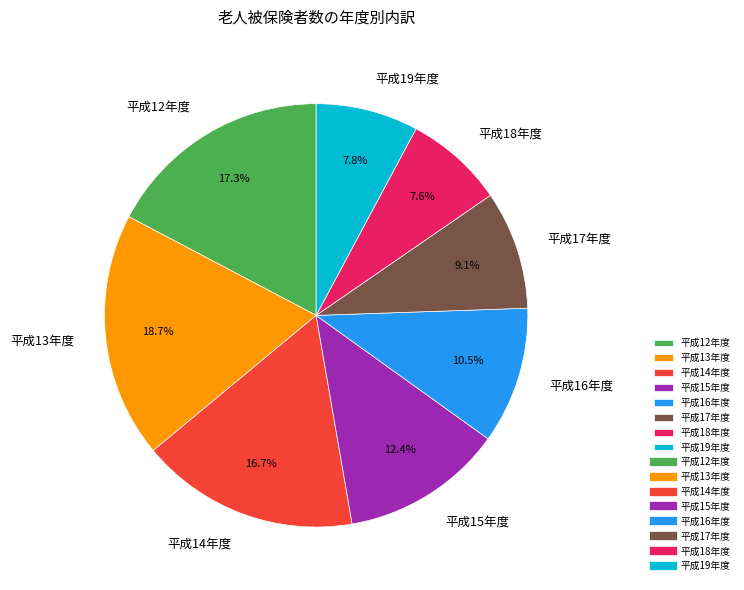

Is it true that 平成12年度 is 17% of the pie?

True